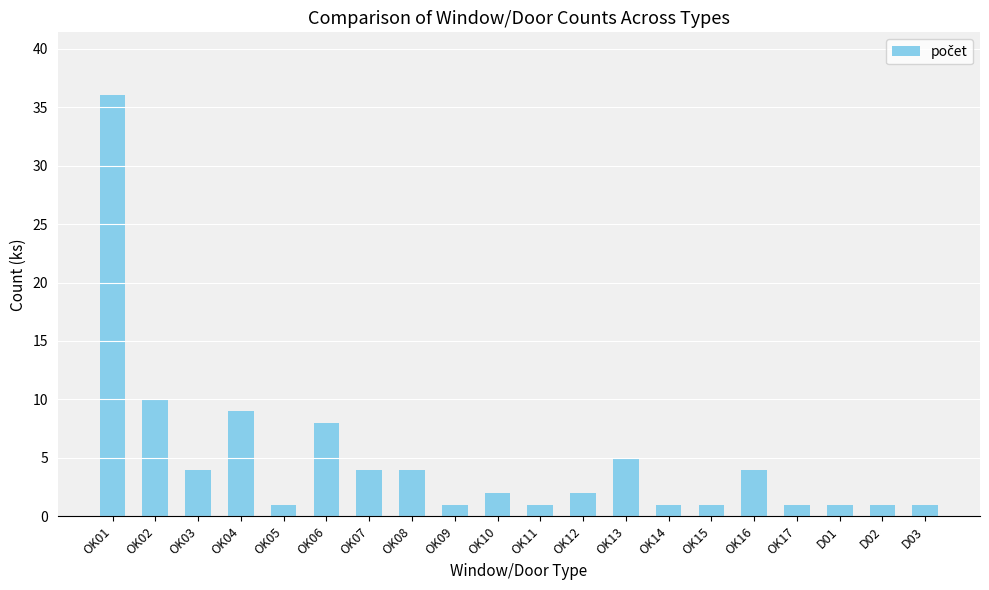

What is the label of the 16th bar from the right?

OK05